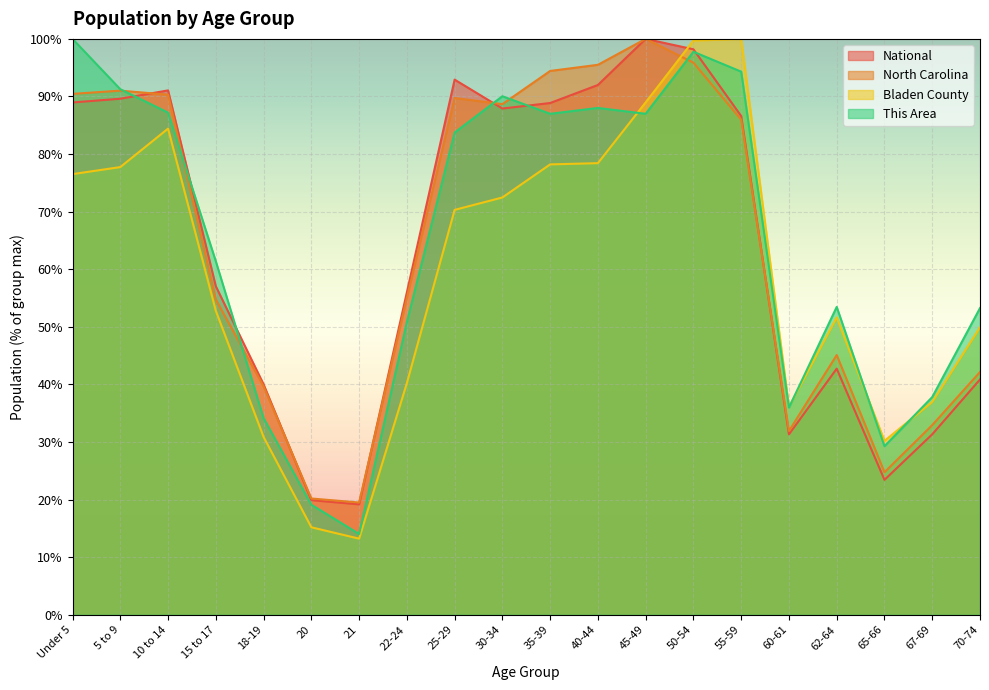

How many data points in North Carolina are above 85?

10